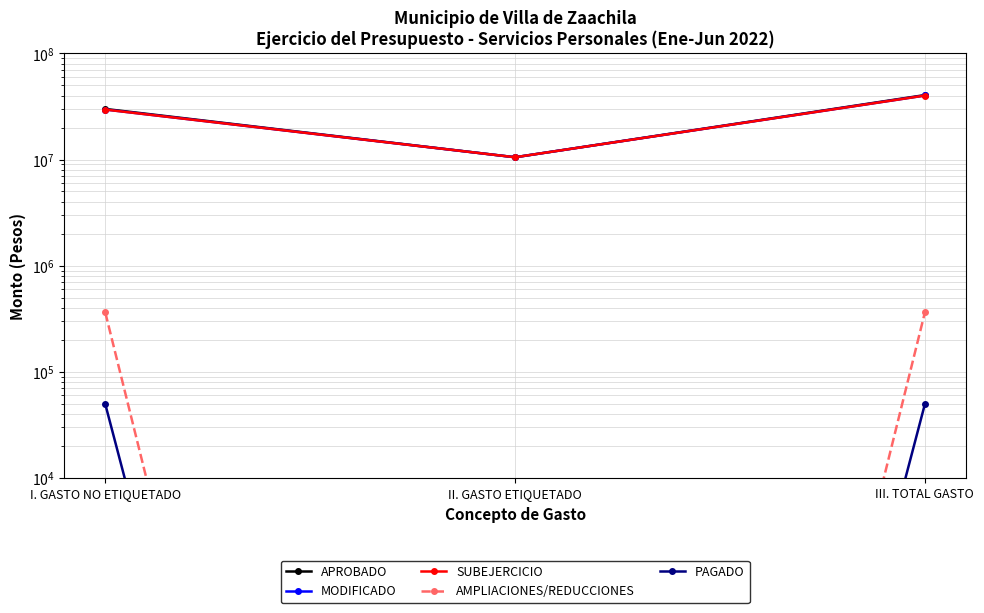

Which category has the lowest value in the AMPLIACIONES/REDUCCIONES series?

II. GASTO ETIQUETADO